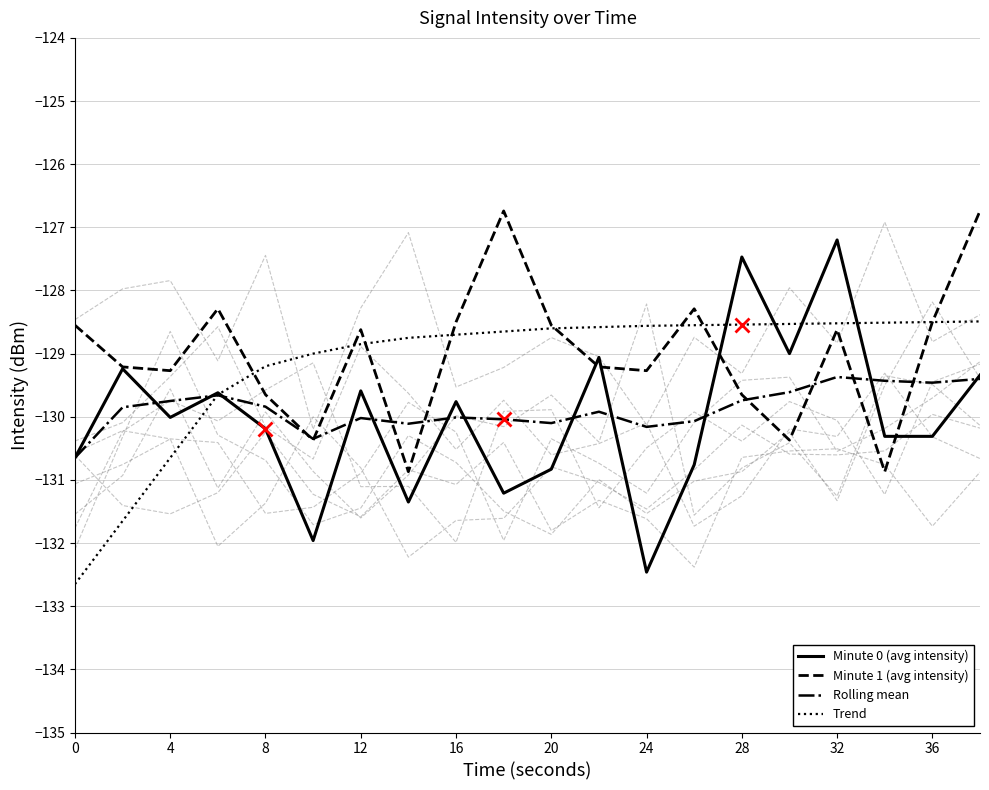

What is the lowest value of the Minute 1 (avg intensity) series?

-130.9